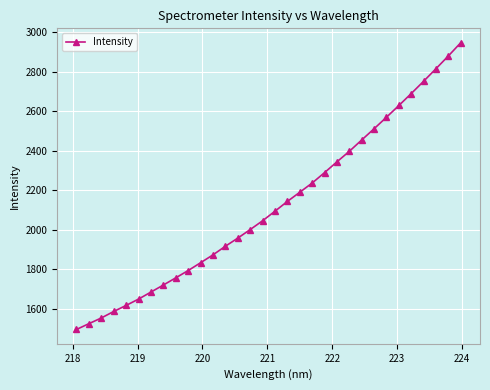

What is the value of the 24th point from the left?

2454.2